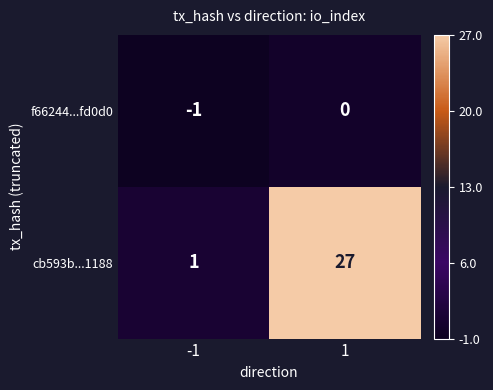

Which series has the widest spread of values?

cb593b...1188